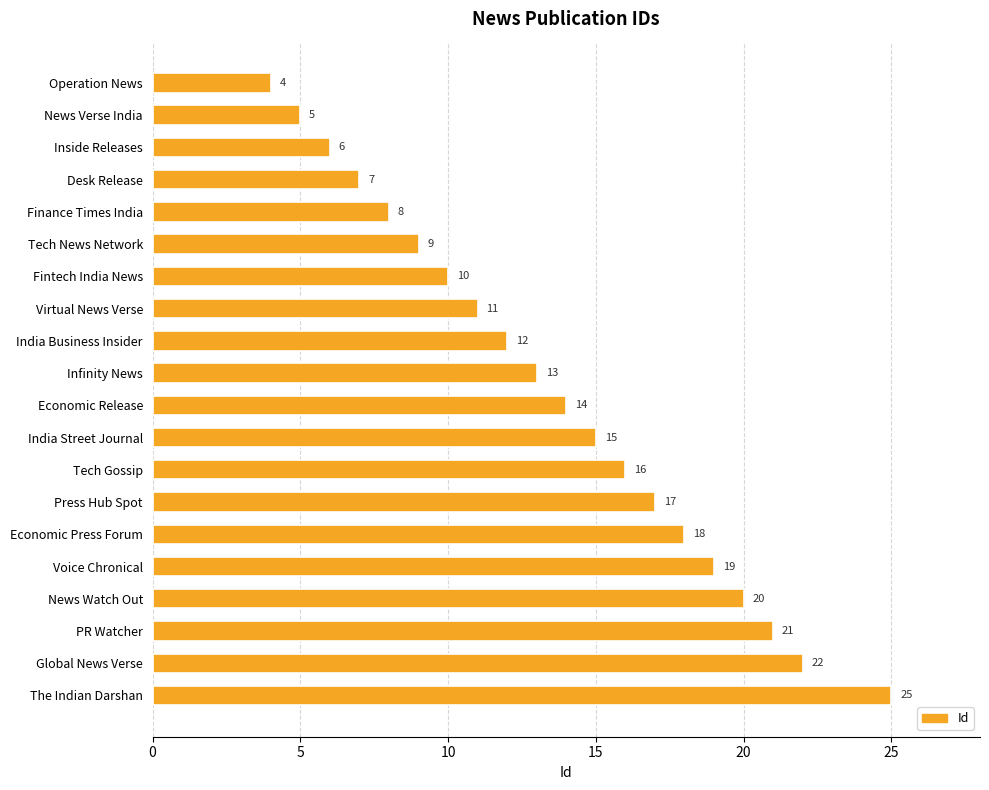

Reading bottom to top, transcribe all the data shown in this chart.

The Indian Darshan=25	Global News Verse=22	PR Watcher=21	News Watch Out=20	Voice Chronical=19	Economic Press Forum=18	Press Hub Spot=17	Tech Gossip=16	India Street Journal=15	Economic Release=14	Infinity News=13	India Business Insider=12	Virtual News Verse=11	Fintech India News=10	Tech News Network=9	Finance Times India=8	Desk Release=7	Inside Releases=6	News Verse India=5	Operation News=4